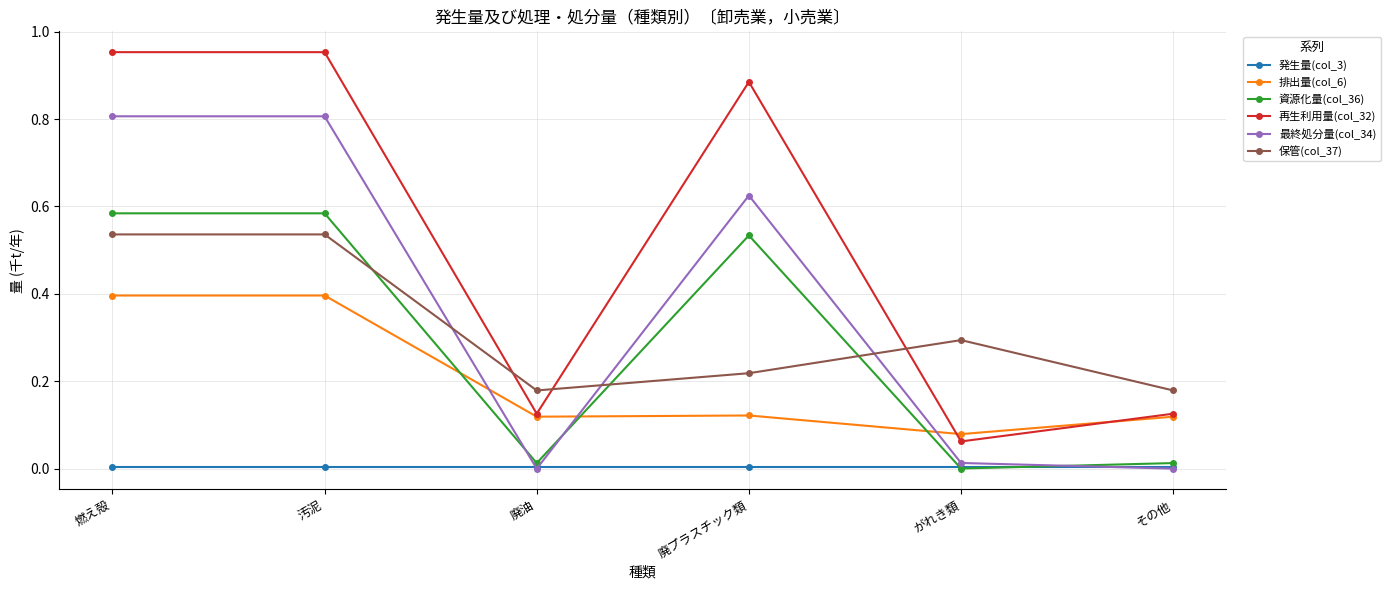

The value of 排出量(col_6) at その他 is 0.2. True or false?

False